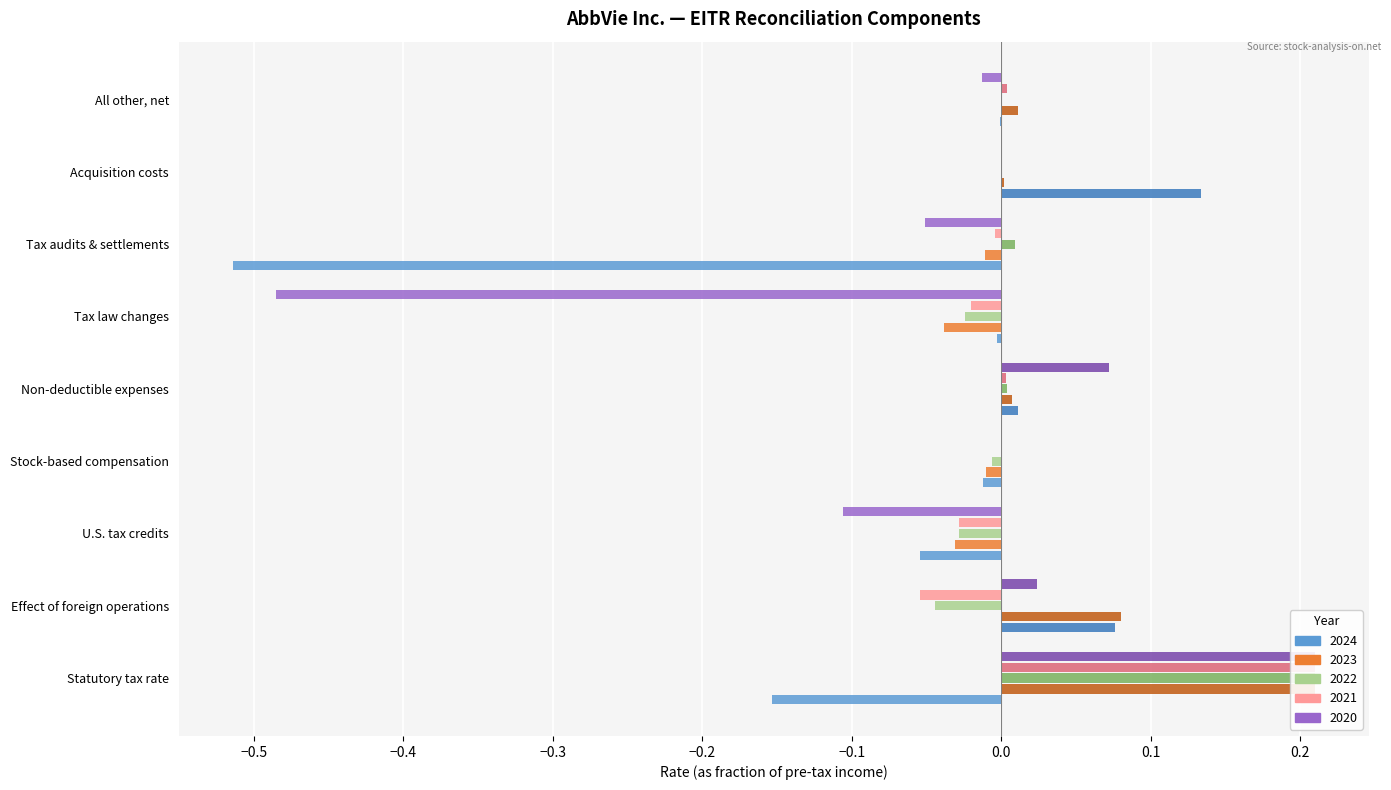

Count the number of categories in the chart.

9